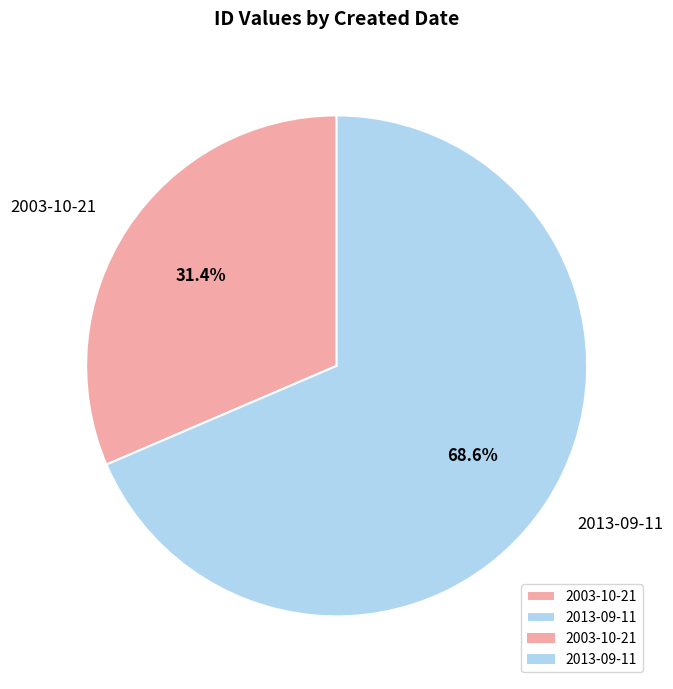

Which has a higher value, 2003-10-21 or 2013-09-11?

2013-09-11